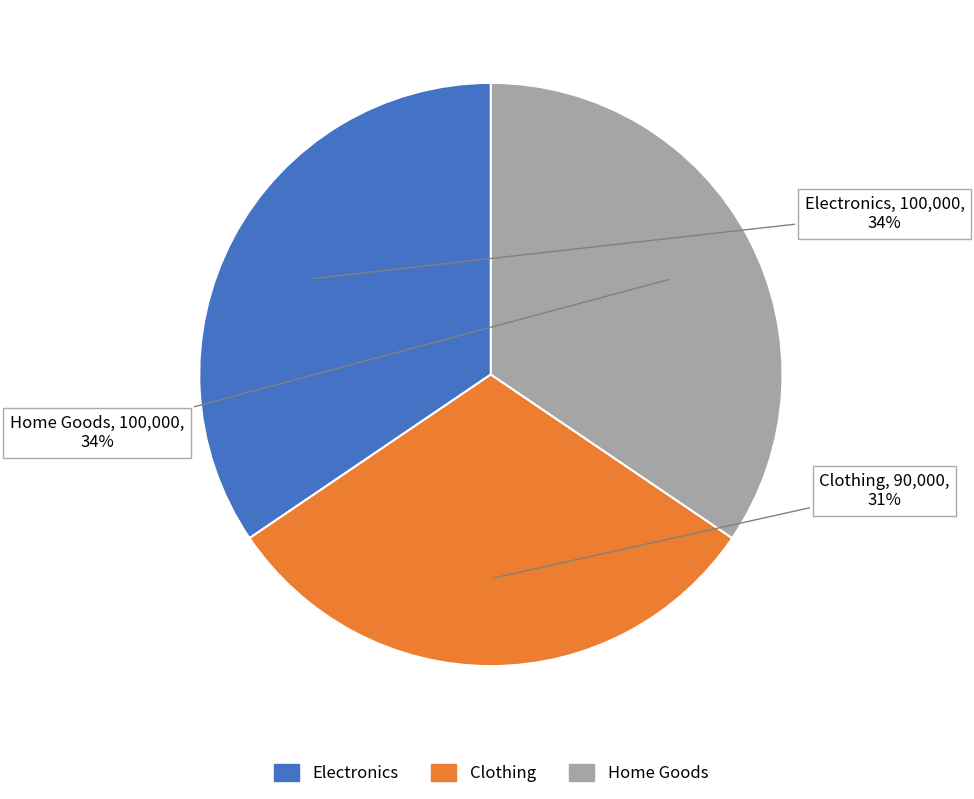

Is it true that Electronics is 34% of the pie?

True